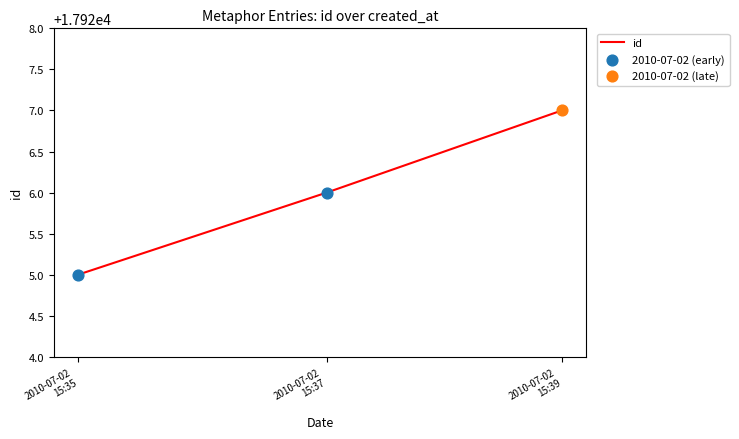

What is the greatest value displayed?

17927